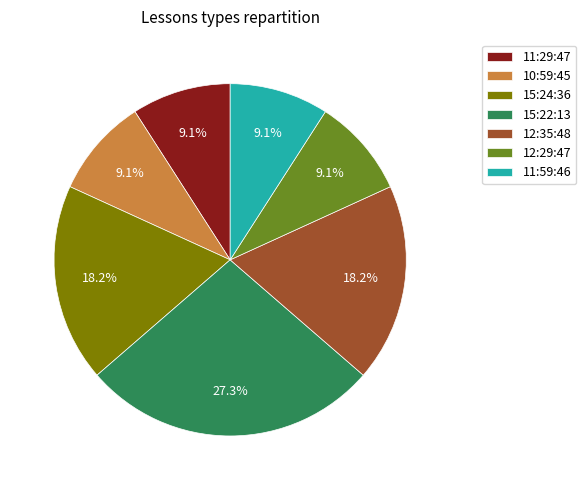

To the nearest percent, what is the combined percentage of 15:22:13 and 11:59:46?

36%